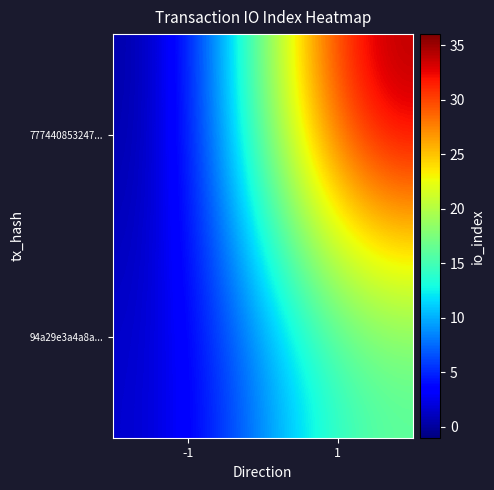

Reading left to right, list all the values displayed in this chart.

777440853247...: -1=-1	1=36
94a29e3a4a8a...: -1=1	1=16